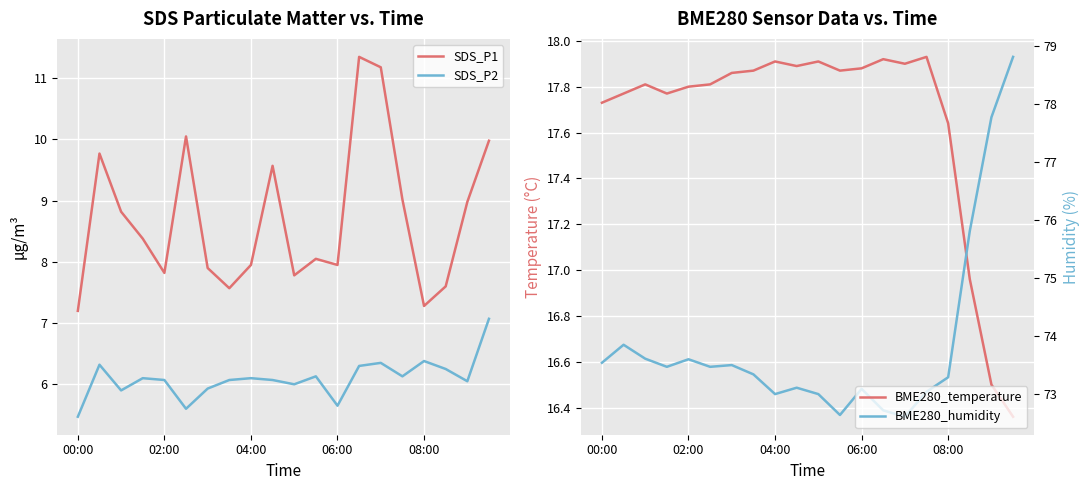

At which category is the sum across all series the highest?

19